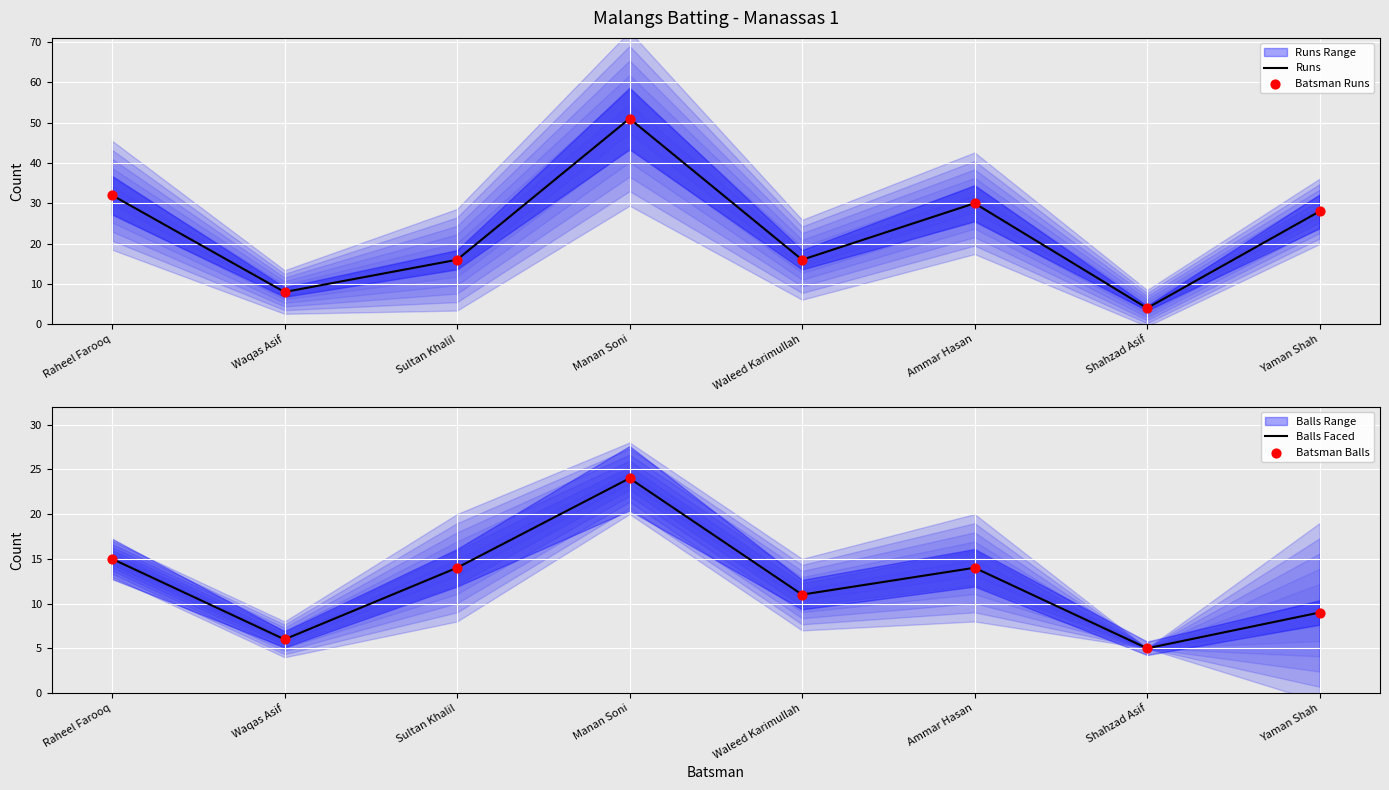

Which series has the largest total across all categories?

Runs